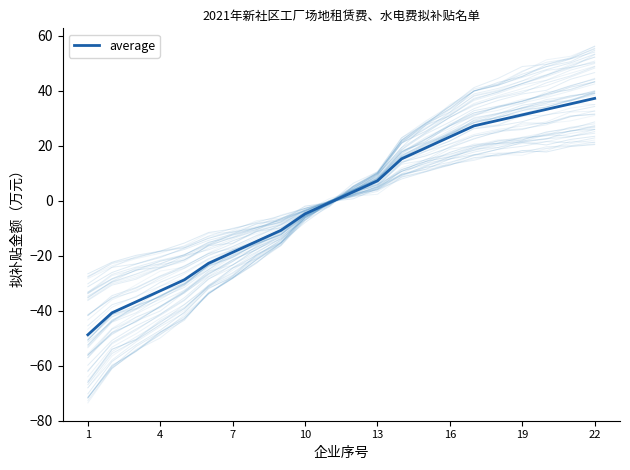

Is it true that average equals -20.1 at 4?

False